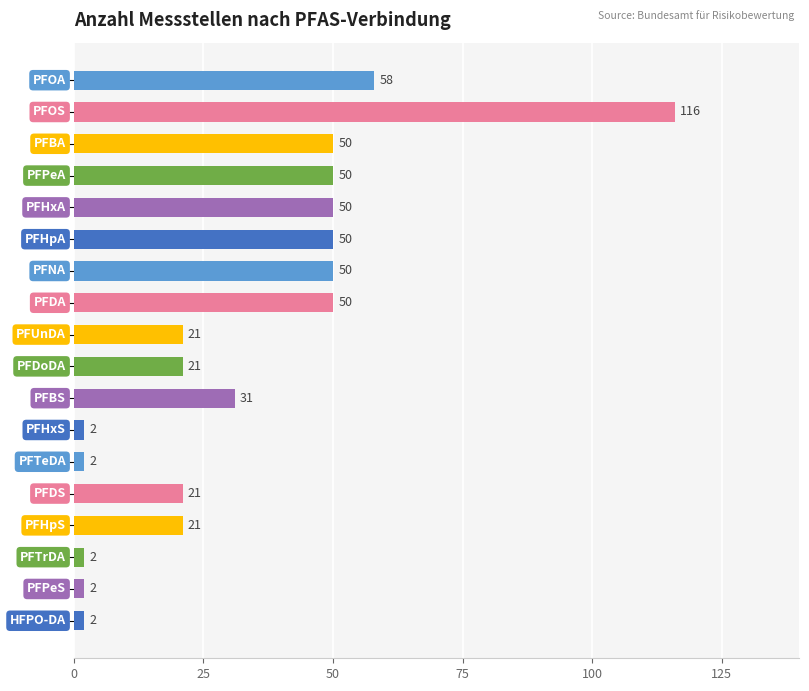

What is the value of the 11th bar from the top?

31